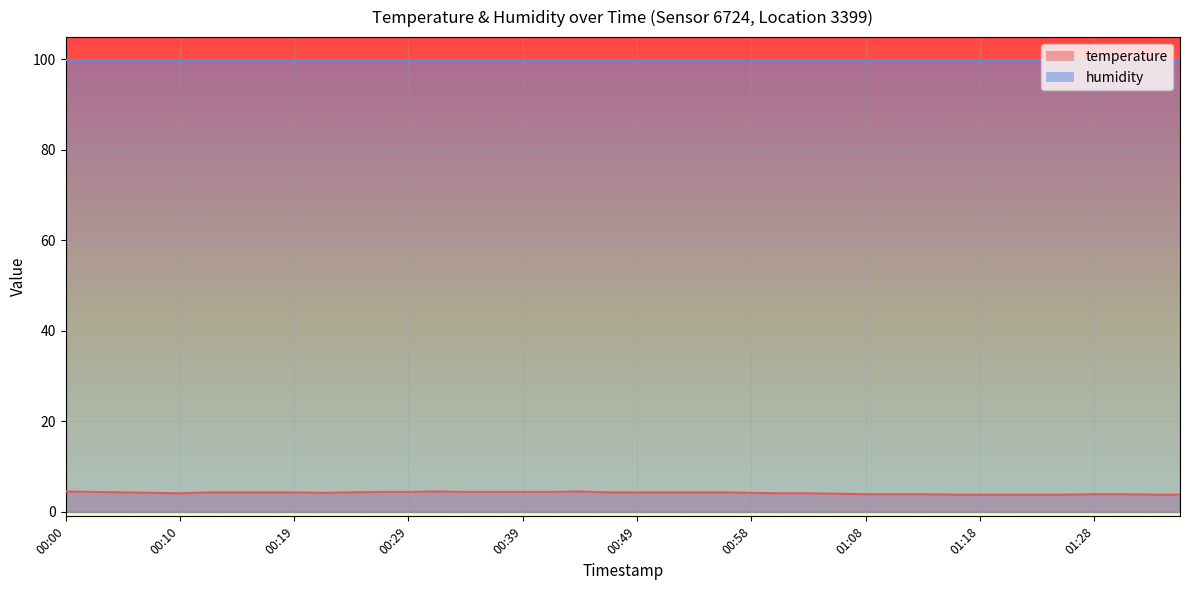

Reading left to right, list all the values displayed in this chart.

00:00=4.5	00:03=4.4	00:05=4.3	00:07=4.2	00:10=4.1	00:12=4.3	00:15=4.3	00:17=4.3	00:19=4.3	00:22=4.2	00:24=4.3	00:27=4.4	00:29=4.4	00:32=4.5	00:34=4.4	00:37=4.4	00:39=4.4	00:41=4.4	00:44=4.5	00:46=4.3	00:49=4.3	00:51=4.3	00:54=4.3	00:56=4.3	00:58=4.2	01:01=4.1	01:03=4.1	01:06=4.0	01:08=3.9	01:11=3.9	01:13=3.9	01:16=3.8	01:18=3.8	01:21=3.8	01:23=3.8	01:25=3.8	01:28=3.9	01:30=3.9	01:33=3.8	01:35=3.8